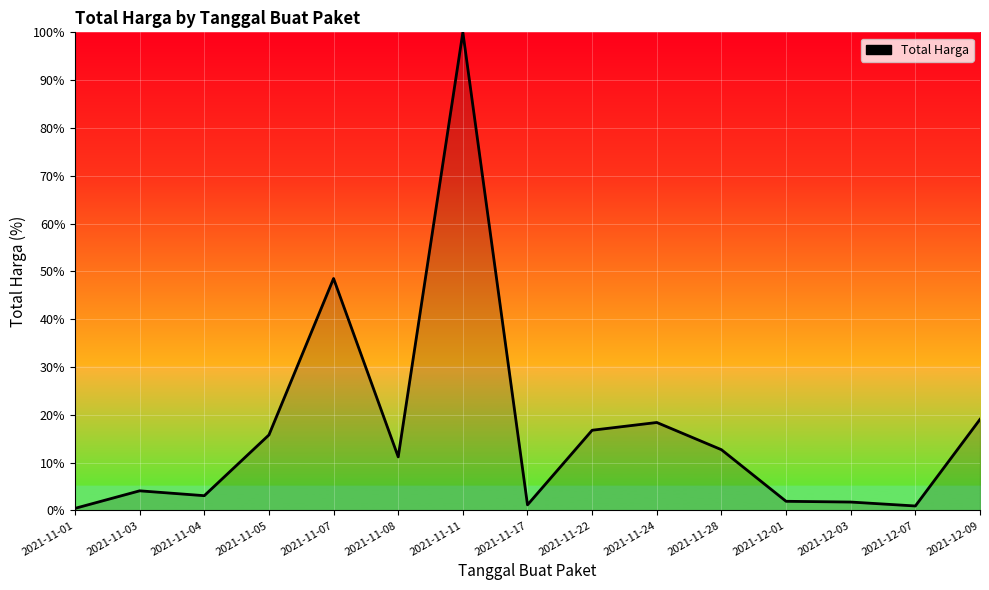

Which label corresponds to the largest value in the chart?

2021-11-11